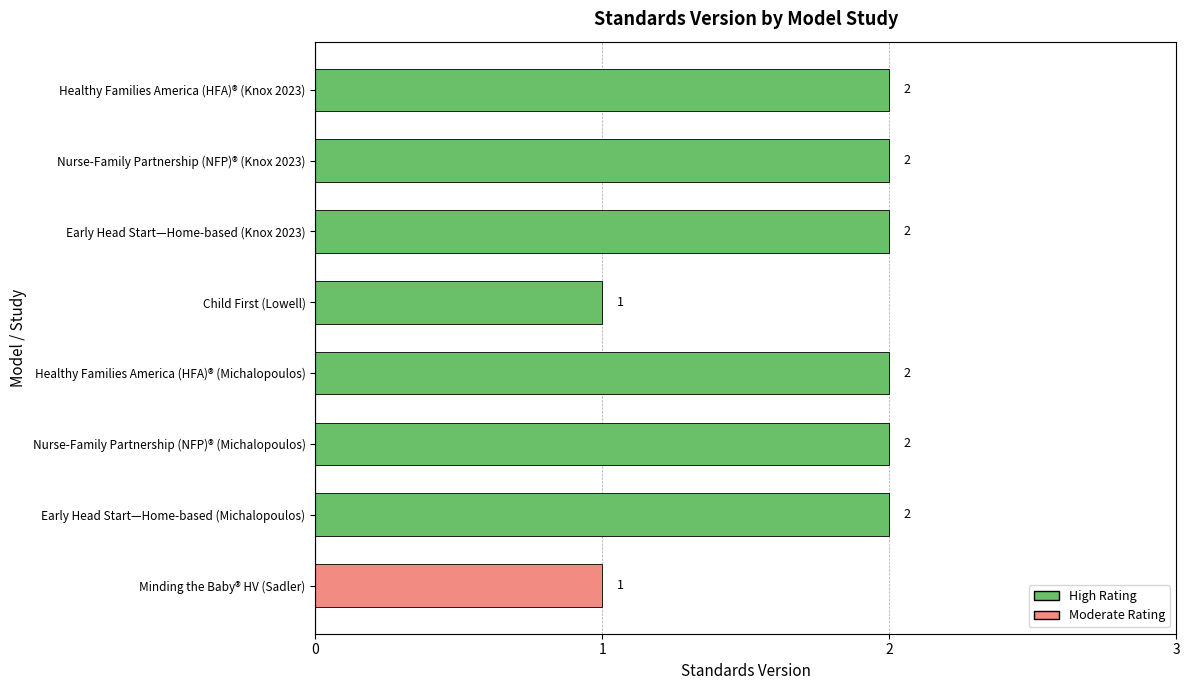

How many bars are there in total?

8